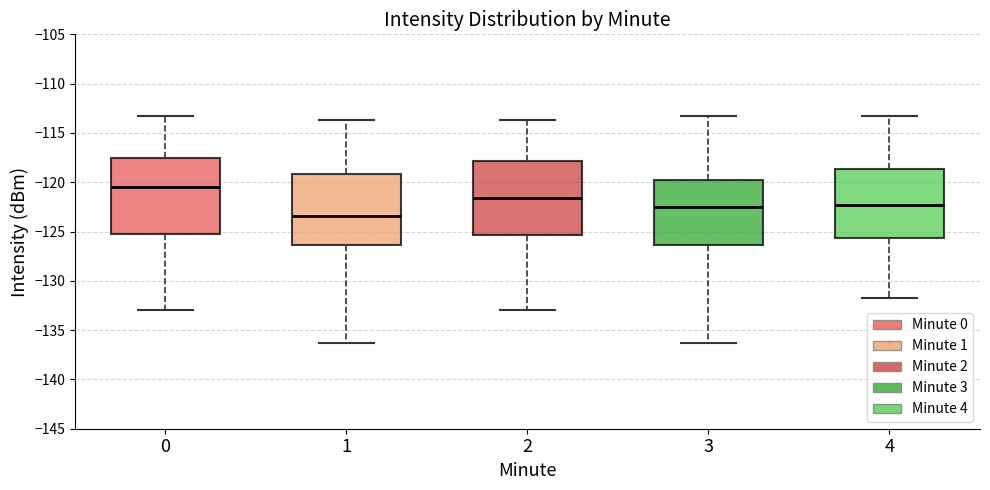

Which box has the highest median line?

0